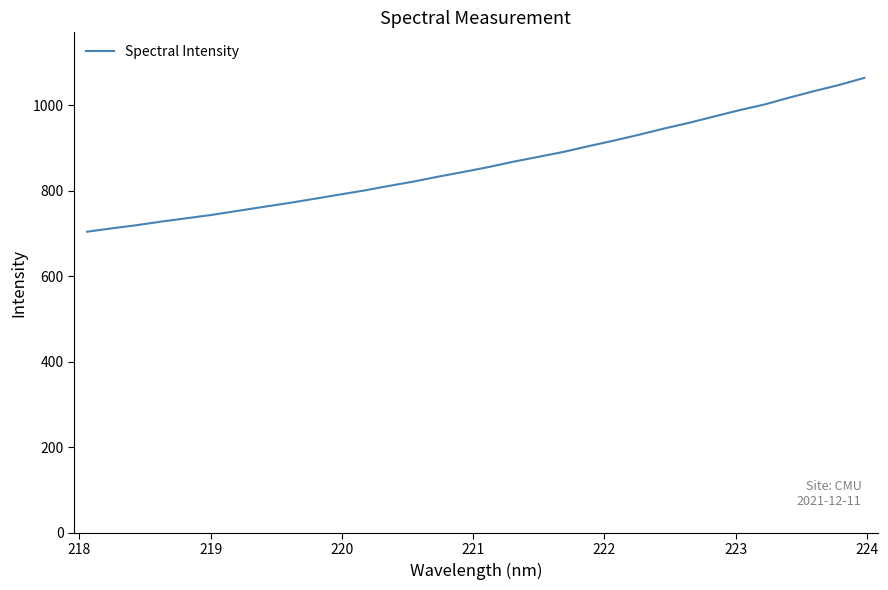

What is the greatest value displayed?

1064.7